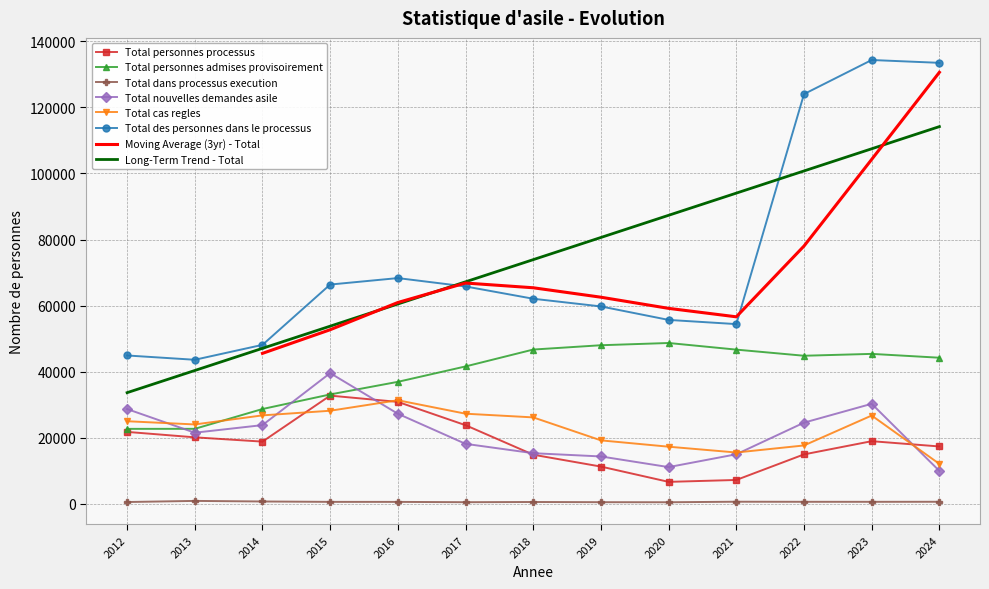

The value of Total personnes processus at 2016 is 30800.0. True or false?

True